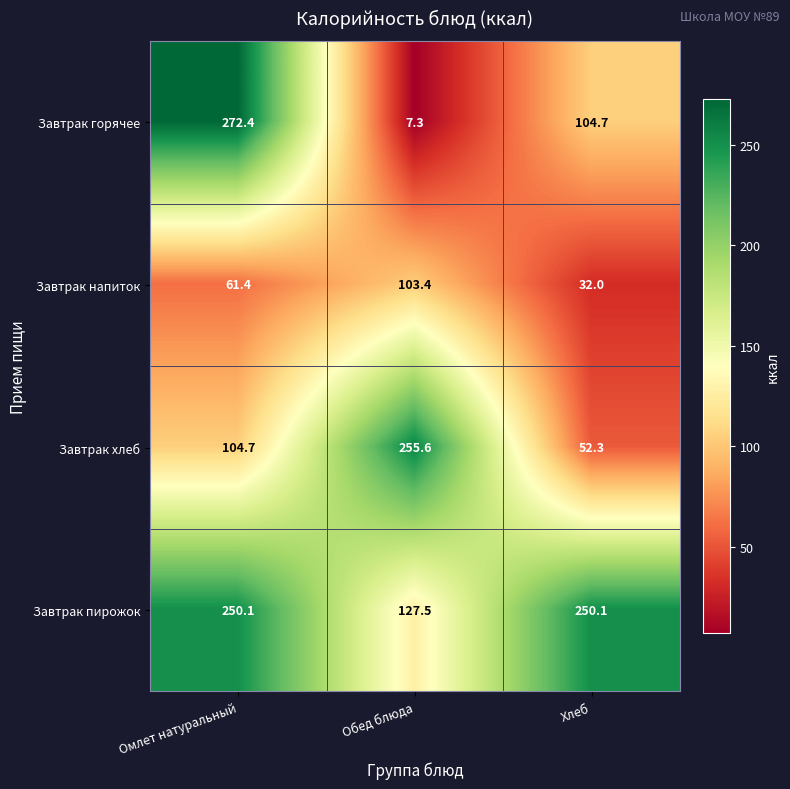

What is the difference between the maximum and minimum values in the Завтрак напиток series?

71.4